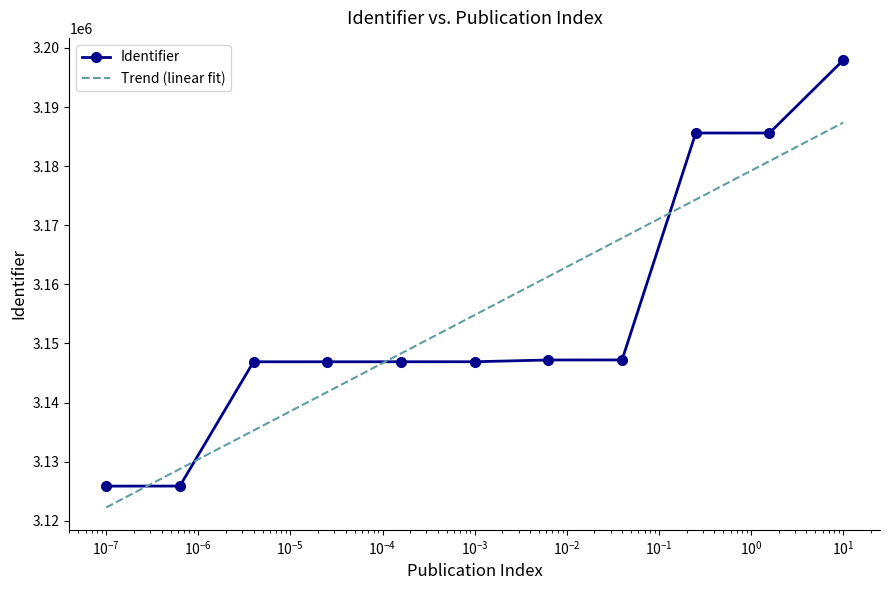

How many values are below 3146903?

5